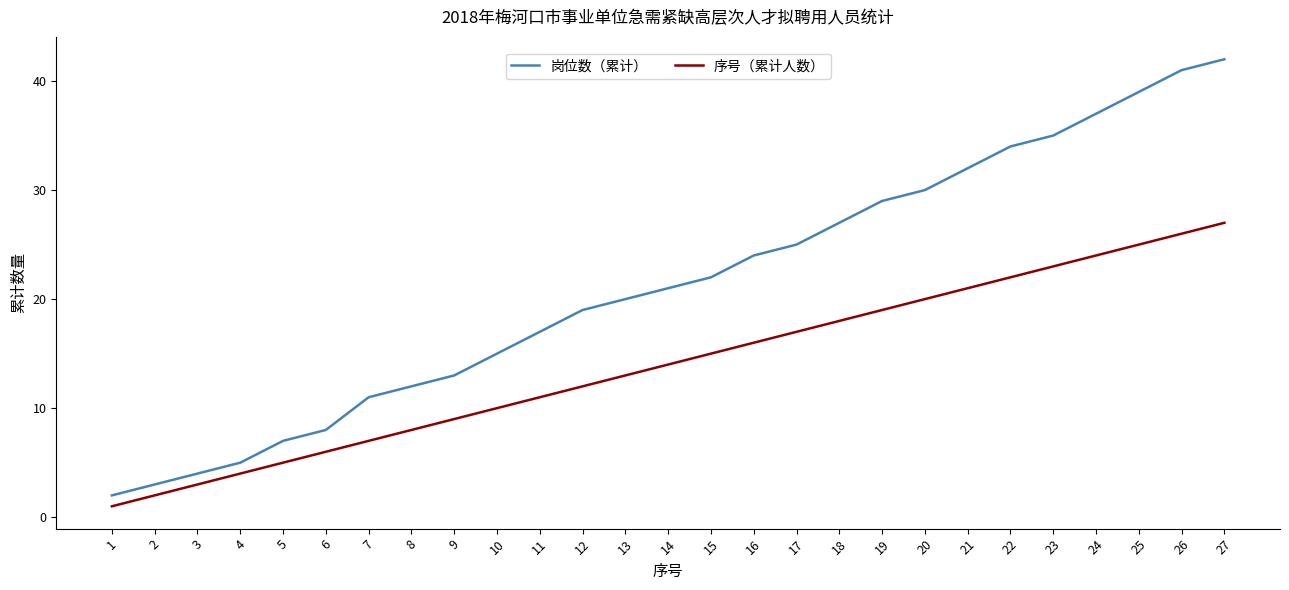

True or false: 岗位数（累计） has more than 2 interior local peaks.

False